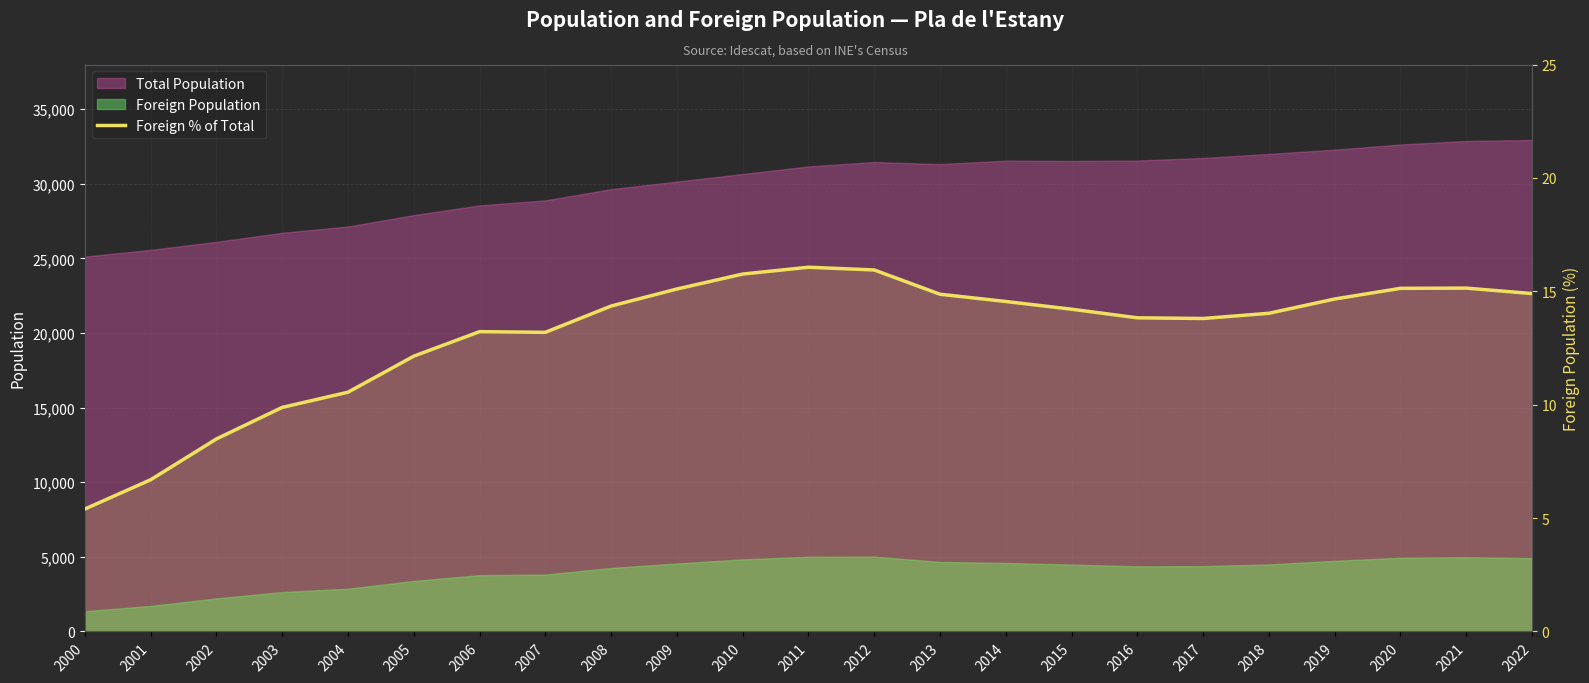

Reading left to right, extract all data points from this chart.

5.4	6.7	8.5	9.9	10.6	12.1	13.2	13.2	14.3	15.1	15.8	16.1	15.9	14.9	14.6	14.2	13.8	13.8	14.0	14.7	15.1	15.1	14.9